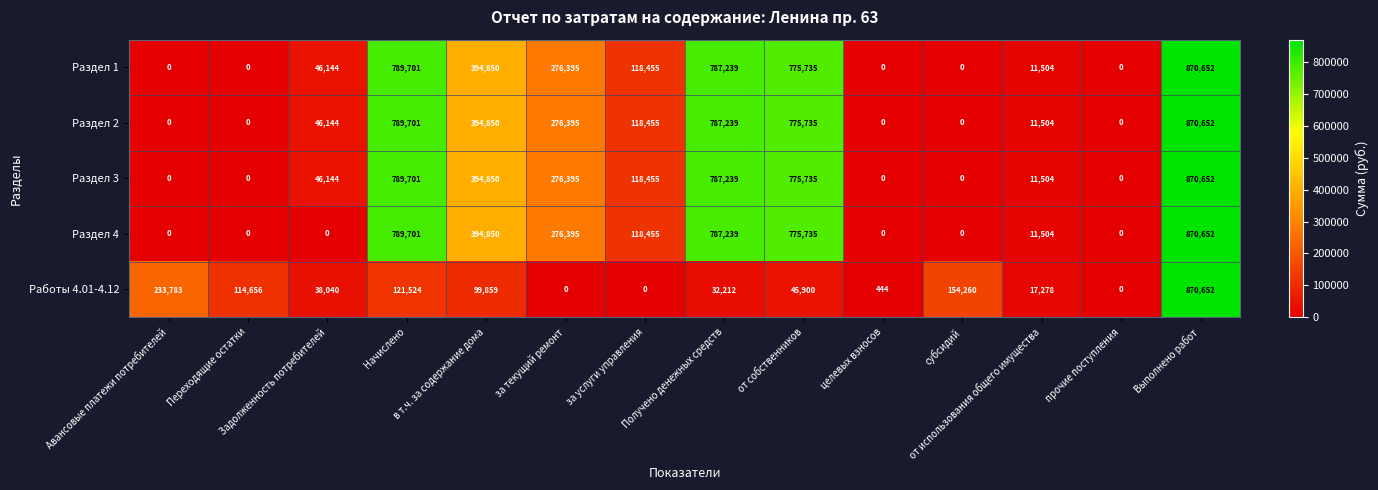

What is the maximum value for Раздел 4?

870652